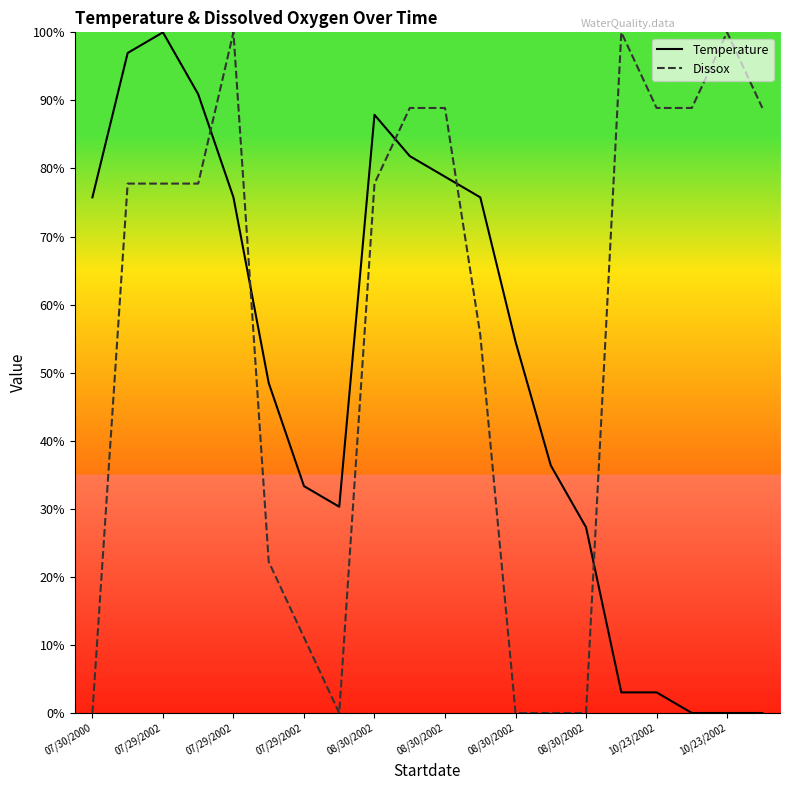

How many intersections are there between Dissox and Temperature?

5